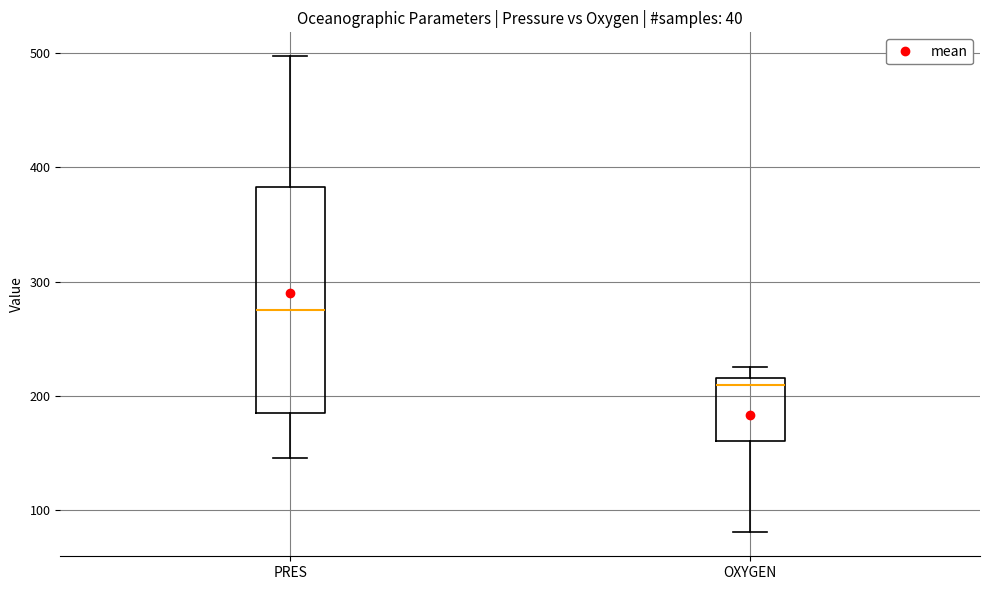

Where is the upper edge of the box for PRES on the y-axis? The values are not printed on the chart, so give them approximately, as read against the axis.

380